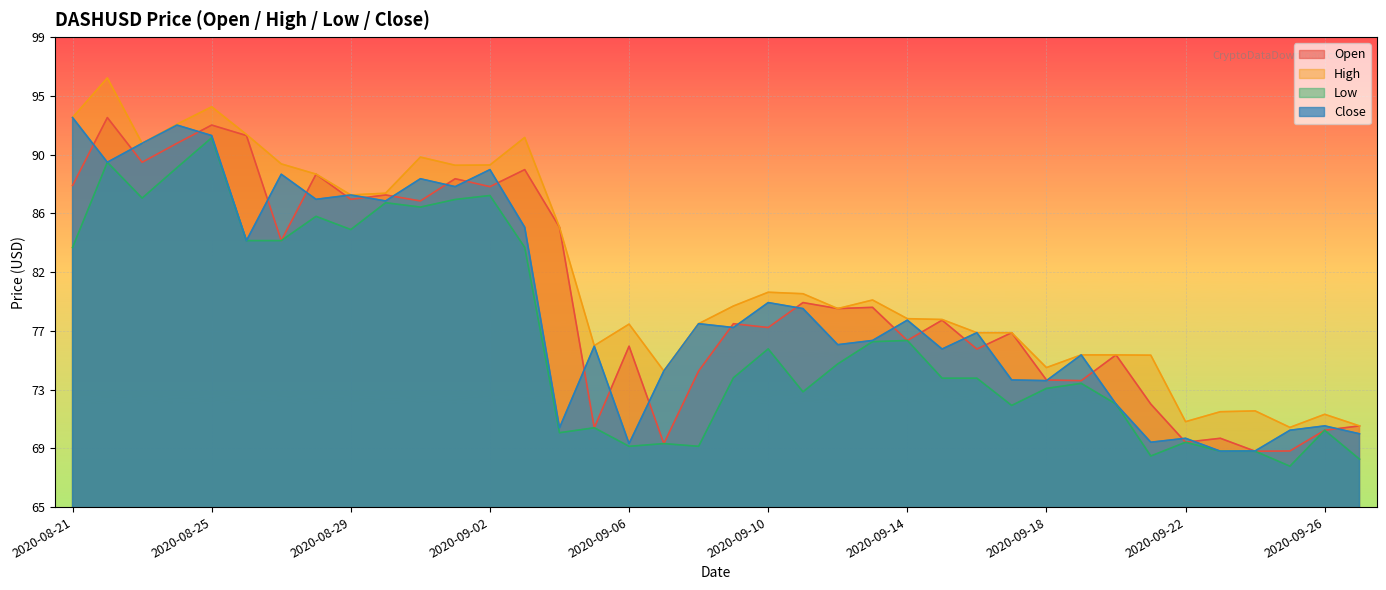

Reading right to left, what are all the values shown in this chart?

Open: 2020-08-21=88.2	2020-08-22=93.1	2020-08-23=89.8	2020-08-24=91.2	2020-08-25=92.6	2020-08-26=91.8	2020-08-27=84.1	2020-08-28=89.0	2020-08-29=87.1	2020-08-30=87.5	2020-08-31=87.0	2020-09-01=88.6	2020-09-02=88.1	2020-09-03=89.3	2020-09-04=85.1	2020-09-05=70.4	2020-09-06=76.3	2020-09-07=69.2	2020-09-08=74.5	2020-09-09=78.0	2020-09-10=77.7	2020-09-11=79.5	2020-09-12=79.1	2020-09-13=79.2	2020-09-14=76.8	2020-09-15=78.3	2020-09-16=76.1	2020-09-17=77.3	2020-09-18=73.9	2020-09-19=73.8	2020-09-20=75.7	2020-09-21=72.1	2020-09-22=69.3	2020-09-23=69.6	2020-09-24=68.6	2020-09-25=68.7	2020-09-26=70.2	2020-09-27=70.5
High: 2020-08-21=93.1	2020-08-22=96.0	2020-08-23=91.2	2020-08-24=92.6	2020-08-25=93.9	2020-08-26=91.9	2020-08-27=89.7	2020-08-28=89.0	2020-08-29=87.5	2020-08-30=87.6	2020-08-31=90.2	2020-09-01=89.6	2020-09-02=89.7	2020-09-03=91.7	2020-09-04=85.1	2020-09-05=76.4	2020-09-06=78.0	2020-09-07=74.5	2020-09-08=78.0	2020-09-09=79.3	2020-09-10=80.3	2020-09-11=80.2	2020-09-12=79.1	2020-09-13=79.7	2020-09-14=78.4	2020-09-15=78.3	2020-09-16=77.3	2020-09-17=77.3	2020-09-18=74.8	2020-09-19=75.7	2020-09-20=75.7	2020-09-21=75.7	2020-09-22=70.8	2020-09-23=71.5	2020-09-24=71.6	2020-09-25=70.4	2020-09-26=71.3	2020-09-27=70.5
Low: 2020-08-21=83.6	2020-08-22=89.8	2020-08-23=87.2	2020-08-24=89.5	2020-08-25=91.7	2020-08-26=84.1	2020-08-27=84.1	2020-08-28=85.9	2020-08-29=84.9	2020-08-30=86.9	2020-08-31=86.6	2020-09-01=87.1	2020-09-02=87.4	2020-09-03=83.6	2020-09-04=70.0	2020-09-05=70.4	2020-09-06=69.0	2020-09-07=69.2	2020-09-08=69.0	2020-09-09=74.0	2020-09-10=76.2	2020-09-11=73.0	2020-09-12=75.0	2020-09-13=76.7	2020-09-14=76.8	2020-09-15=74.0	2020-09-16=74.0	2020-09-17=72.0	2020-09-18=73.2	2020-09-19=73.6	2020-09-20=72.1	2020-09-21=68.3	2020-09-22=69.3	2020-09-23=68.6	2020-09-24=68.6	2020-09-25=67.5	2020-09-26=70.2	2020-09-27=68.1
Close: 2020-08-21=93.1	2020-08-22=89.8	2020-08-23=91.2	2020-08-24=92.6	2020-08-25=91.8	2020-08-26=84.1	2020-08-27=89.0	2020-08-28=87.1	2020-08-29=87.5	2020-08-30=87.0	2020-08-31=88.6	2020-09-01=88.1	2020-09-02=89.3	2020-09-03=85.1	2020-09-04=70.4	2020-09-05=76.3	2020-09-06=69.2	2020-09-07=74.5	2020-09-08=78.0	2020-09-09=77.7	2020-09-10=79.5	2020-09-11=79.1	2020-09-12=76.5	2020-09-13=76.8	2020-09-14=78.3	2020-09-15=76.1	2020-09-16=77.3	2020-09-17=73.9	2020-09-18=73.8	2020-09-19=75.7	2020-09-20=72.1	2020-09-21=69.3	2020-09-22=69.6	2020-09-23=68.6	2020-09-24=68.7	2020-09-25=70.2	2020-09-26=70.5	2020-09-27=69.9